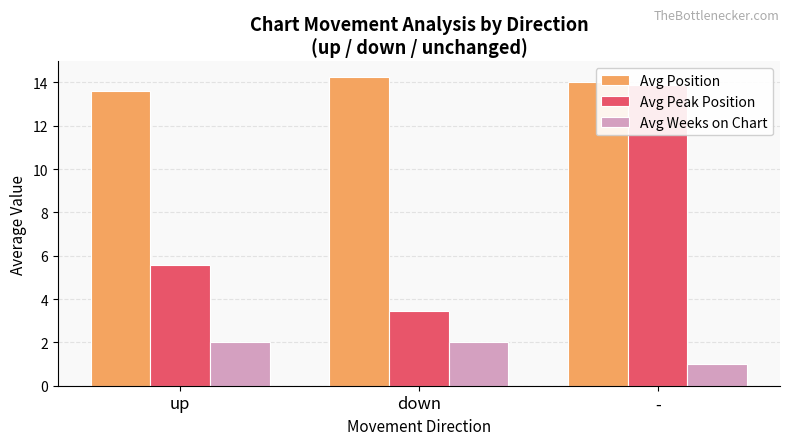

What is the difference between the second highest and minimum values in the Avg Weeks on Chart series?

1.0